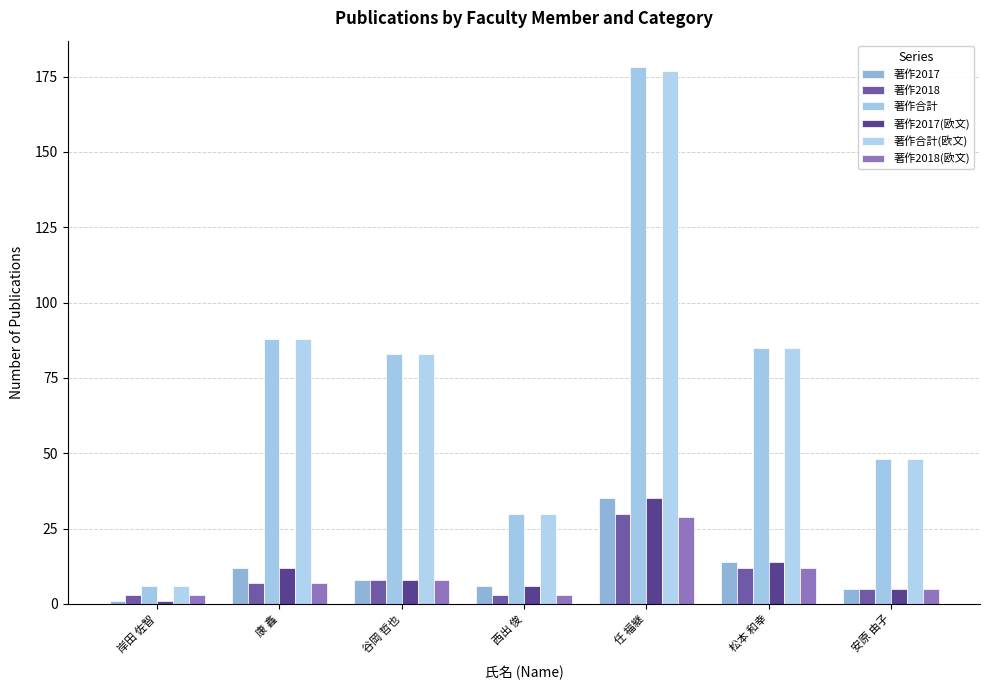

True or false: 著作2018(欧文) has a value of 3 at 西出 俊.

True